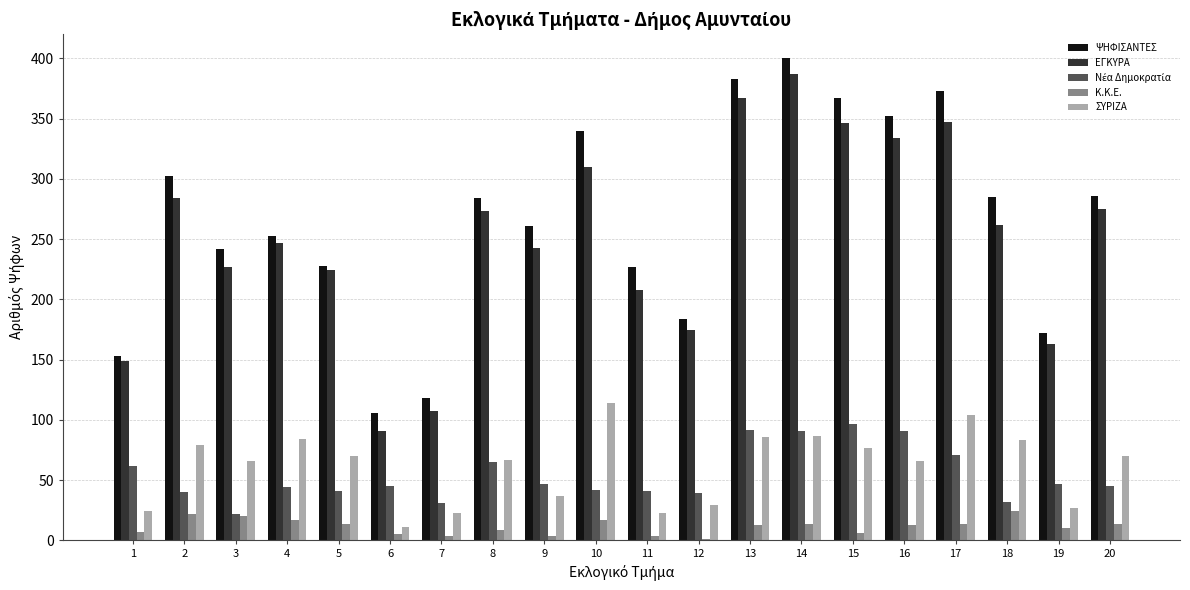

What is the sum of all ΨΗΦΙΣΑΝΤΕΣ values?

5316